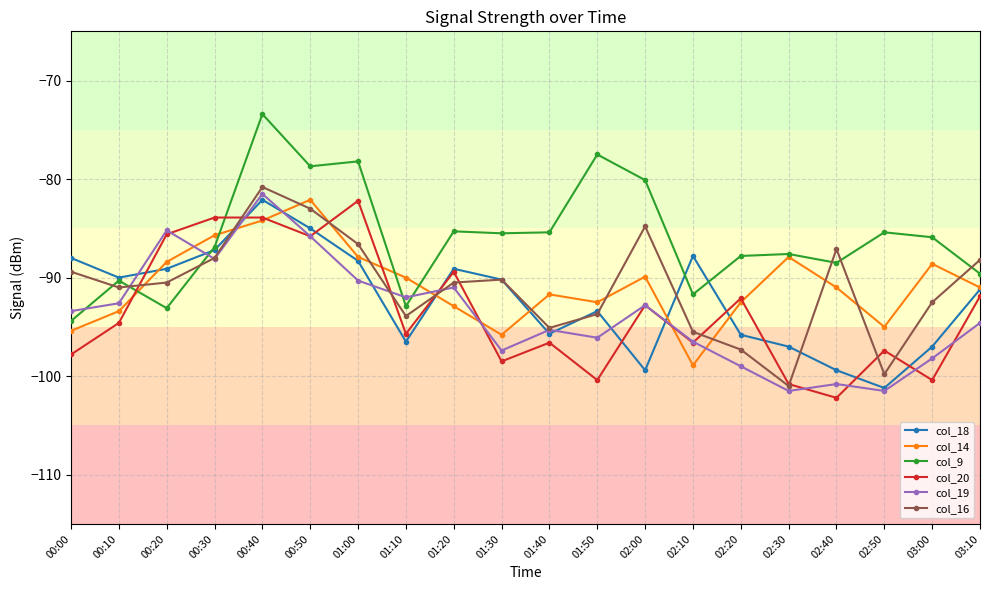

What is the smallest value displayed?

-102.2